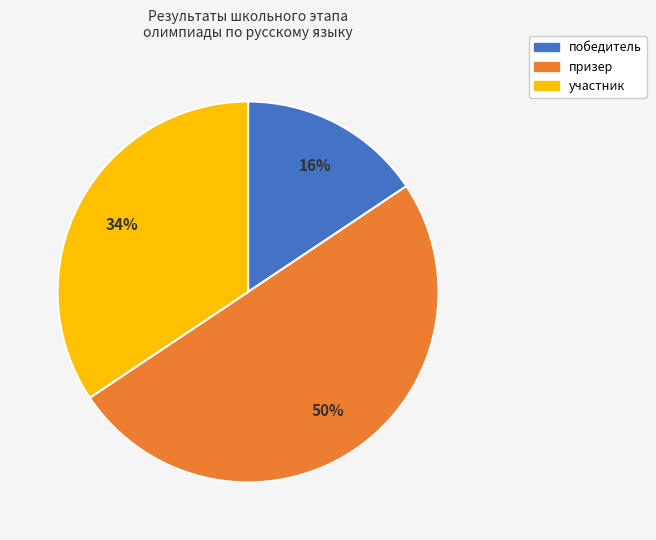

Is the sum of победитель and призер greater than half?

Yes